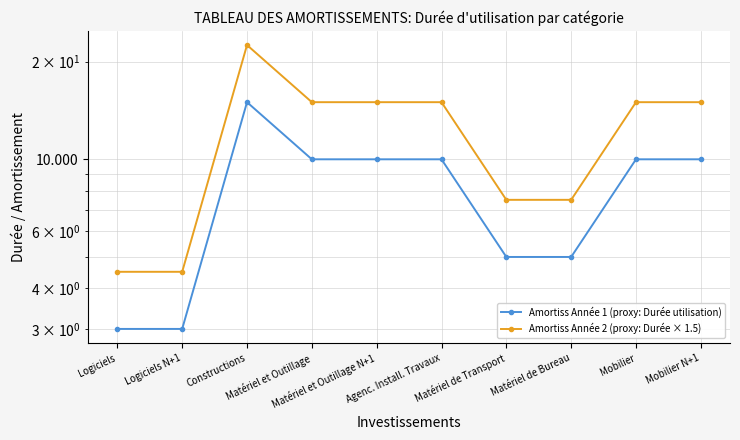

At which category does Amortiss Année 1 (proxy: Durée utilisation) reach its first local peak?

Constructions